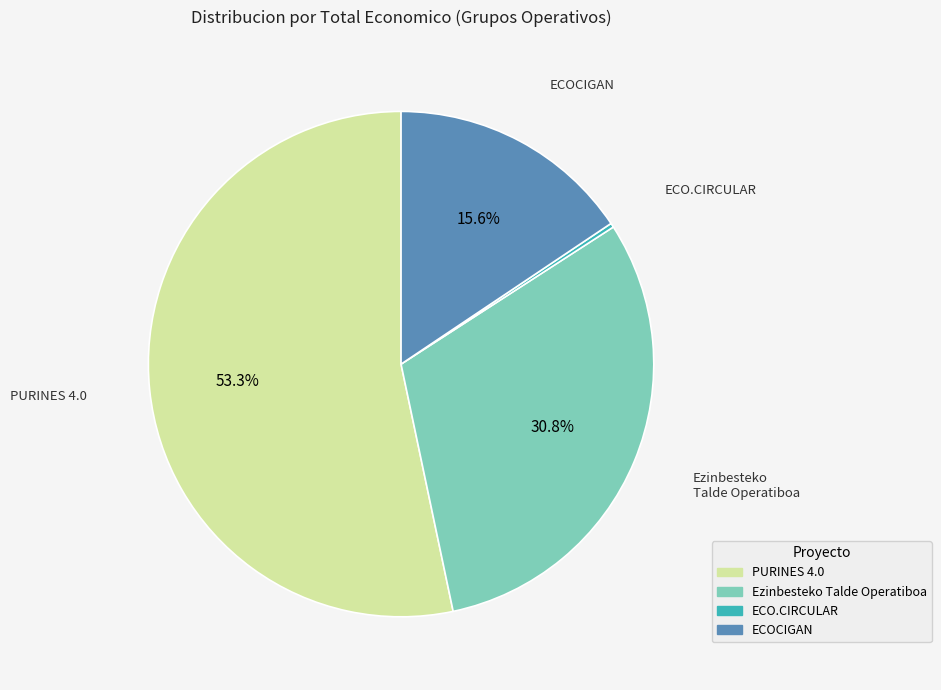

Is there any slice that represents more than half of the pie?

Yes